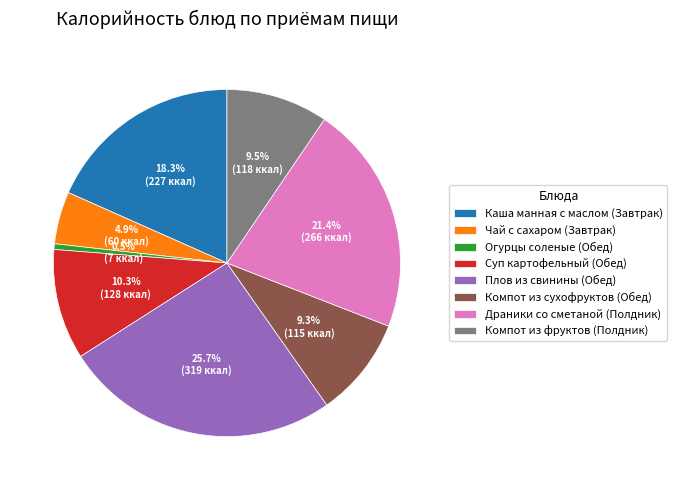

Which has a higher value, Компот из сухофруктов (Обед) or Каша манная с маслом (Завтрак)?

Каша манная с маслом (Завтрак)